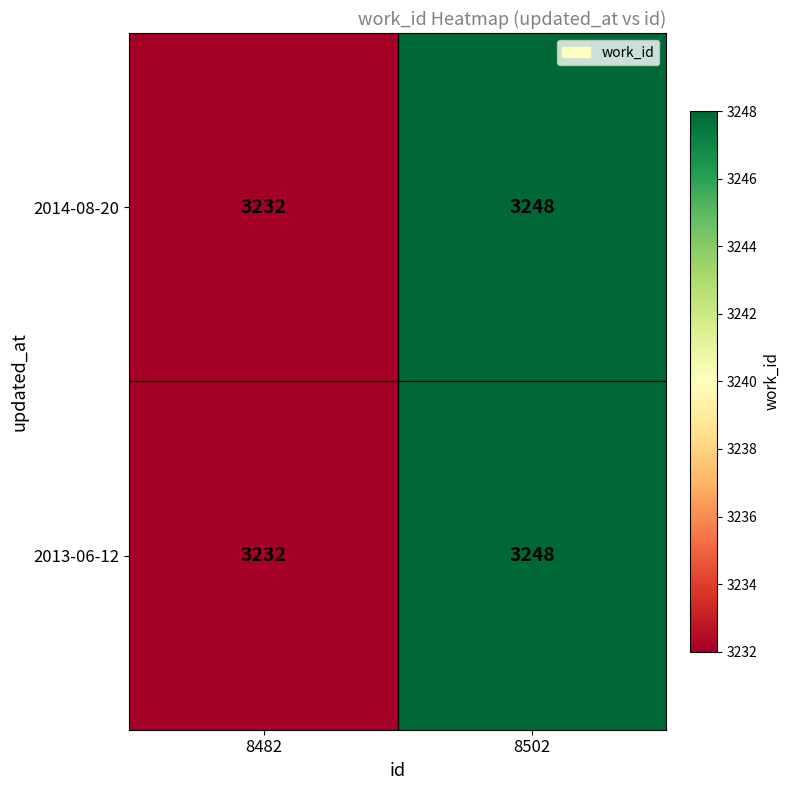

What is the highest value of the 2013-06-12 series?

3248